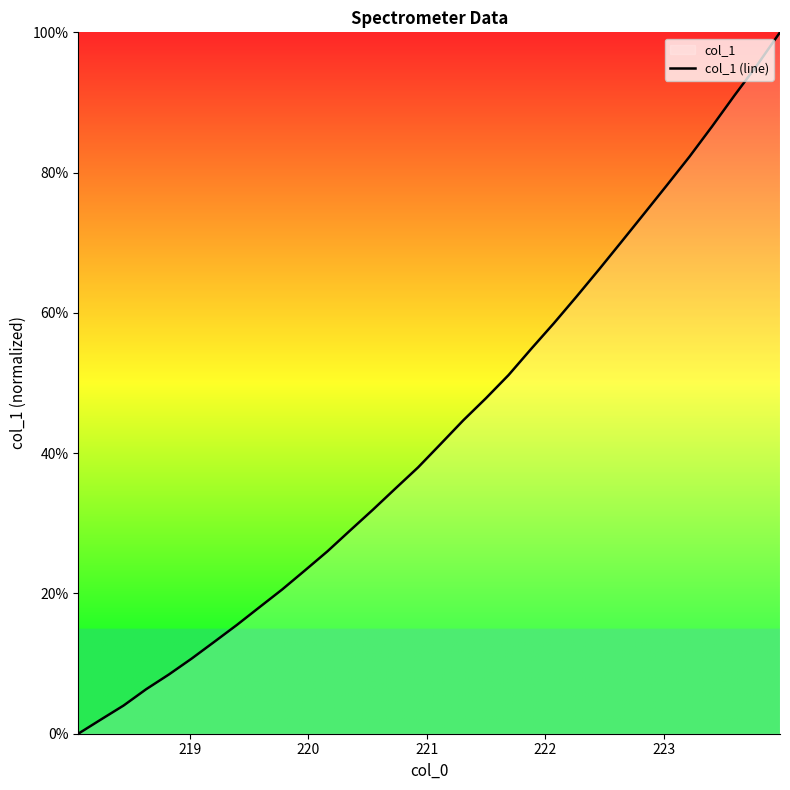

What is the sum of all values?

1386.6